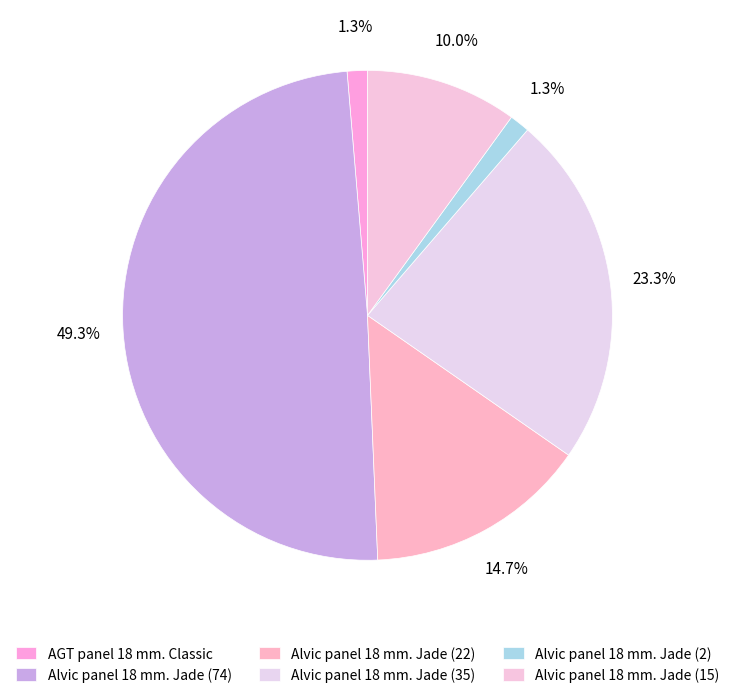

How many slices are in this pie chart?

6